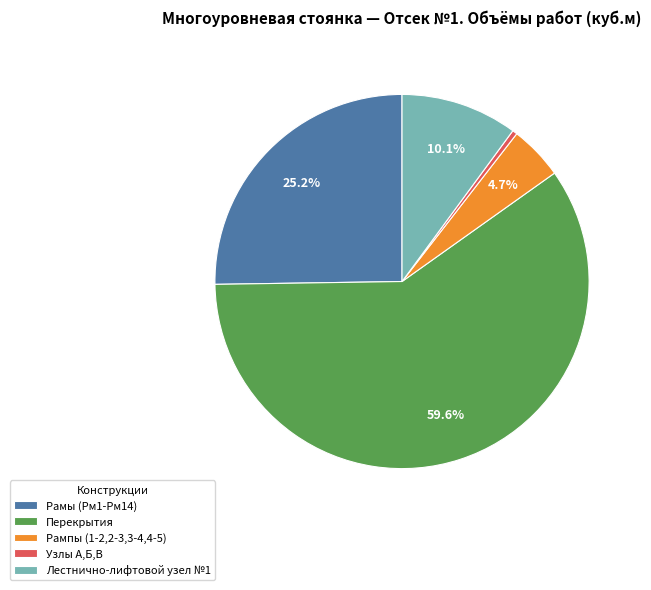

Approximately how many times larger is the value at Рампы (1-2,2-3,3-4,4-5) compared to Перекрытия?

0.1